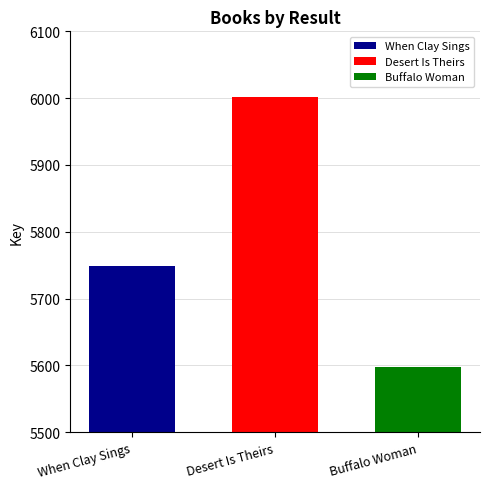

Reading left to right, extract all data points from this chart.

When Clay Sings=5748	Desert Is Theirs=6001	Buffalo Woman=5597